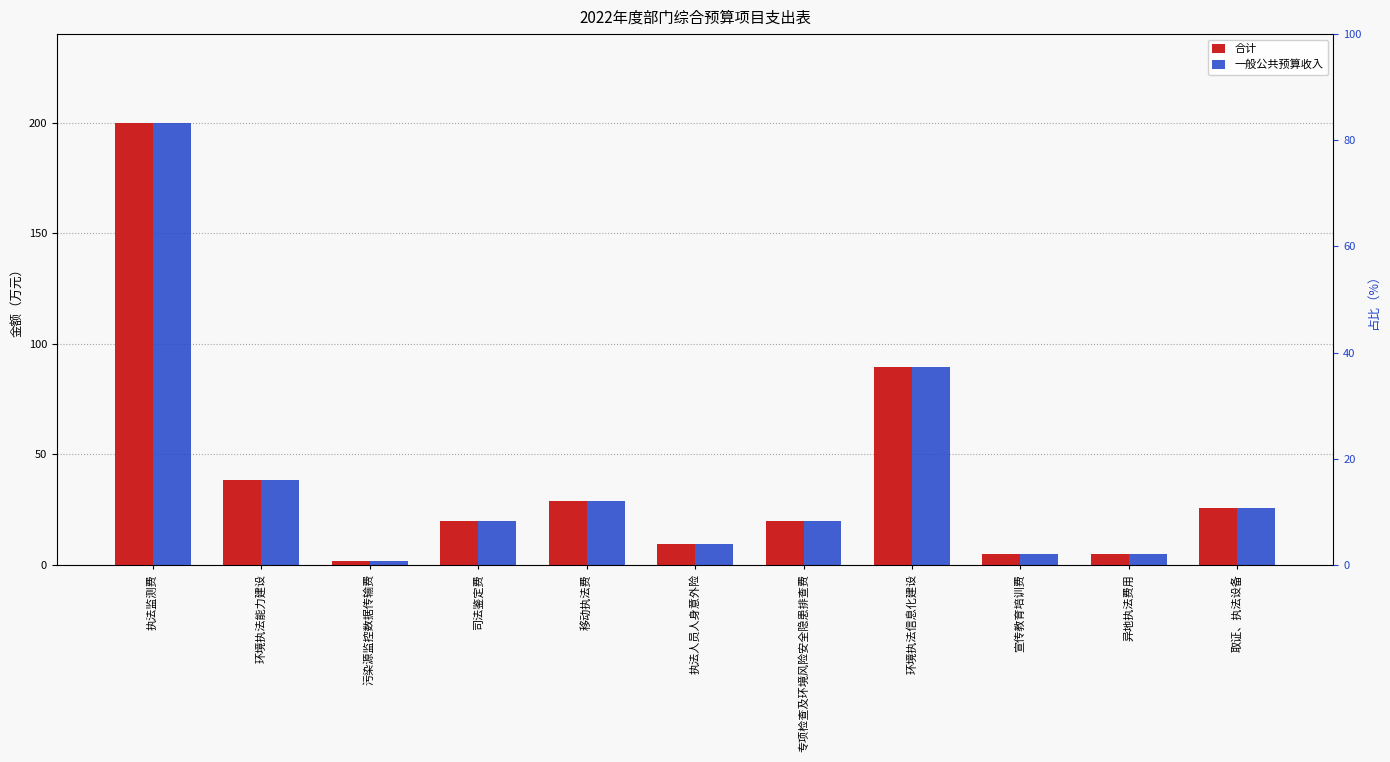

The 一般公共预算收入 series shows 141.1 at 环境执法信息化建设. True or false?

False